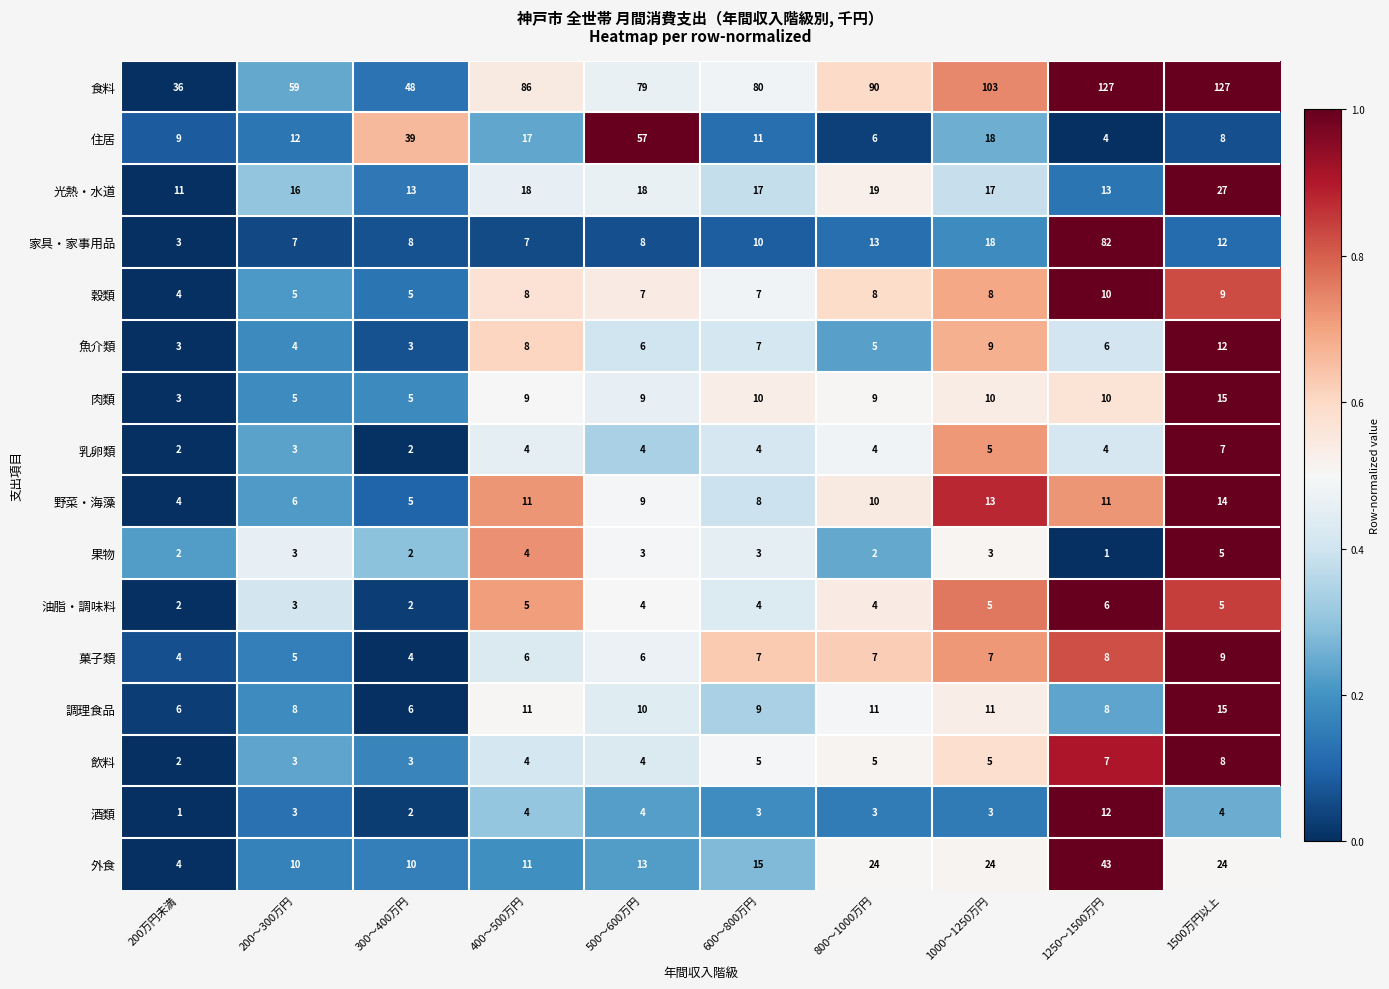

What is the sum of the 菓子類 values at 1000～1250万円 and 200万円未満?

11